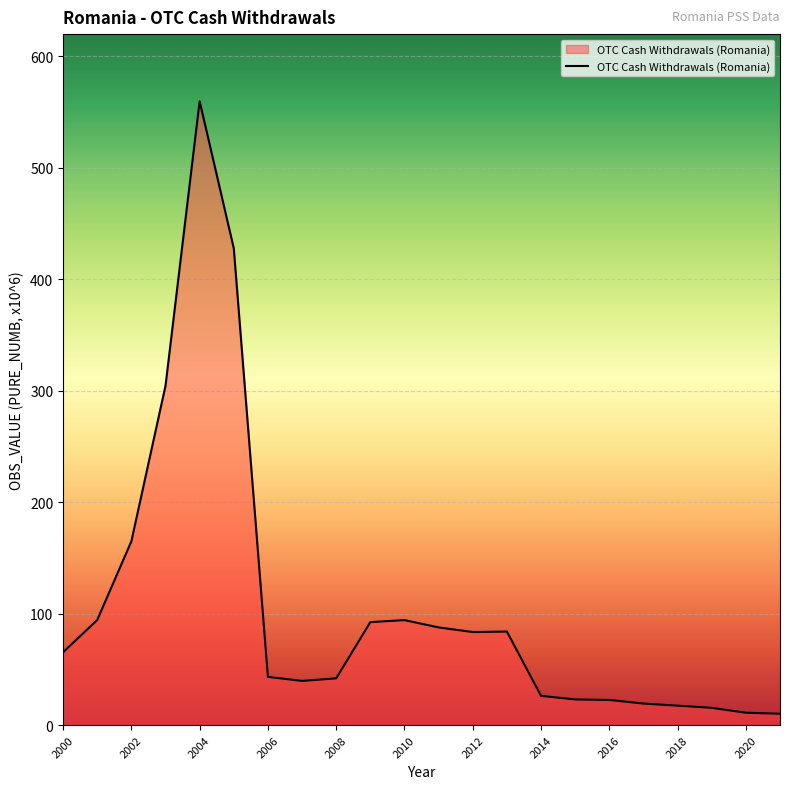

What is the difference between the maximum and minimum values?

549.5